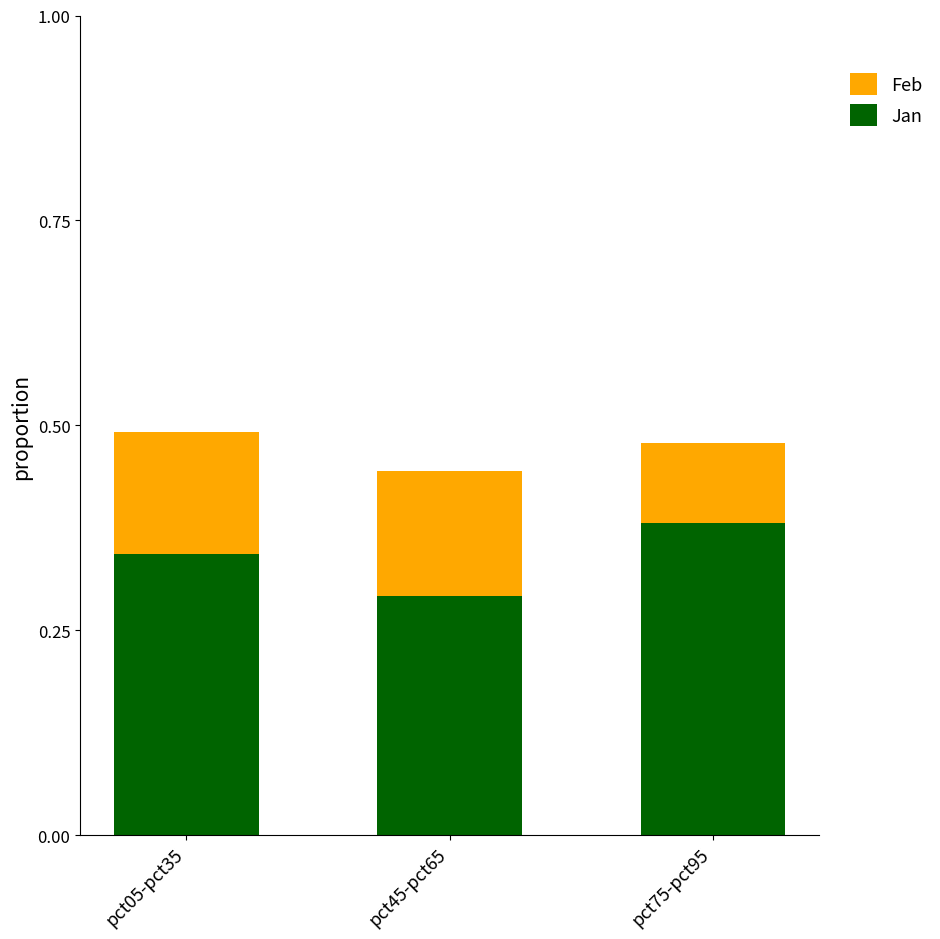

What is the total value across all series at pct75-pct95?

0.5